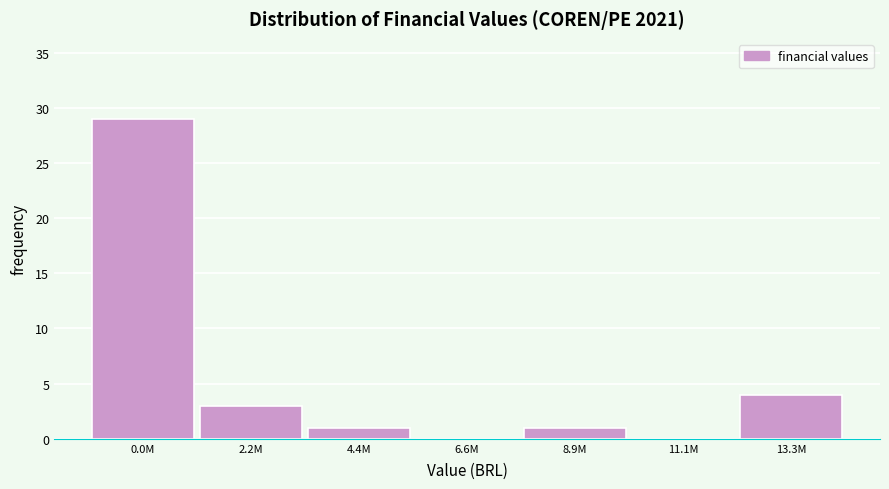

Reading right to left, list all the values displayed in this chart.

13.3M=4	11.1M=0	8.9M=1	6.6M=0	4.4M=1	2.2M=3	0.0M=29